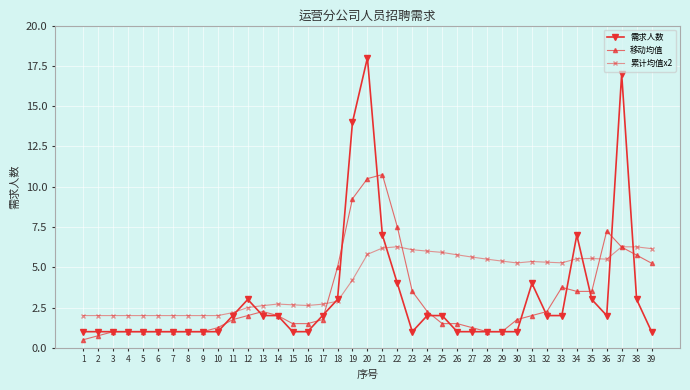

What value does the 需求人数 series have at 36?

2.0